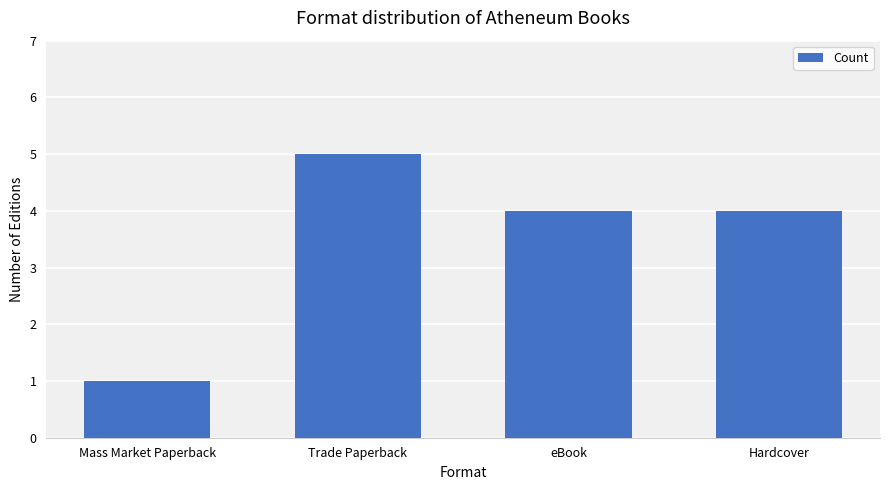

What is the ratio of the value at eBook to the value at Hardcover?

1.0